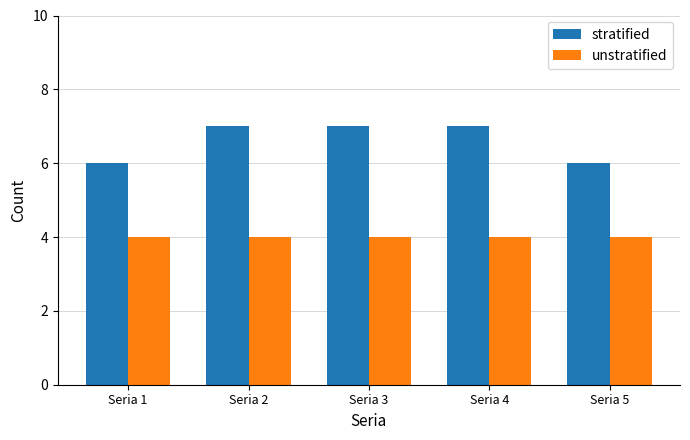

Which series has the widest spread of values?

stratified